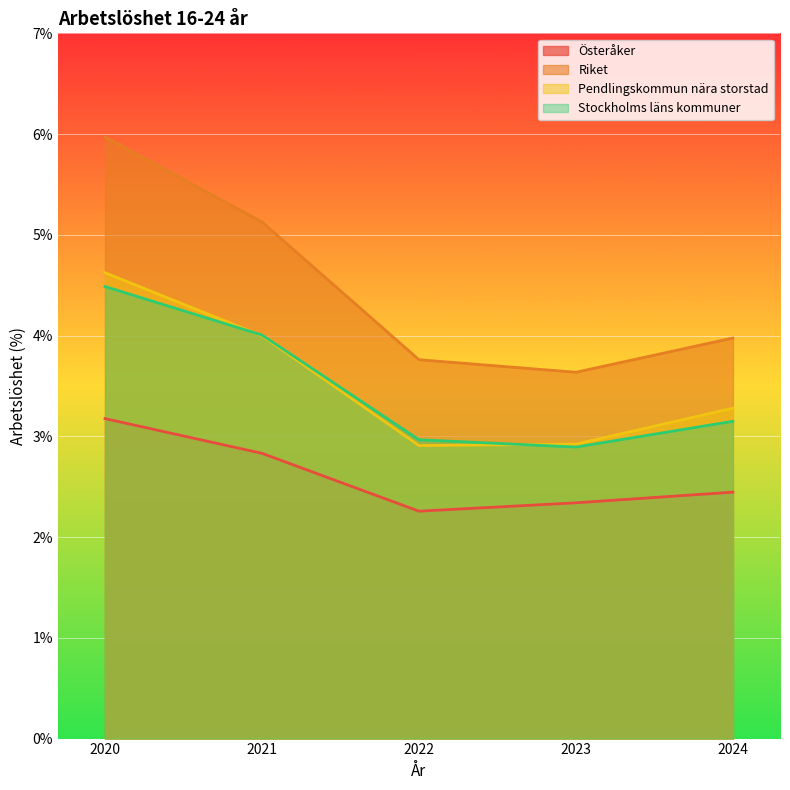

The value of Österåker at 2021 is 2.8. True or false?

True